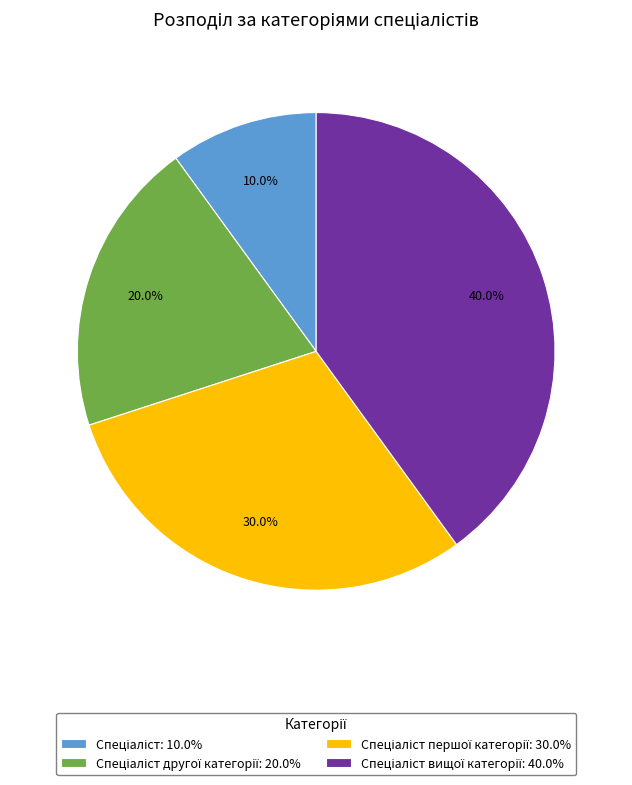

Does any single category account for the majority?

No